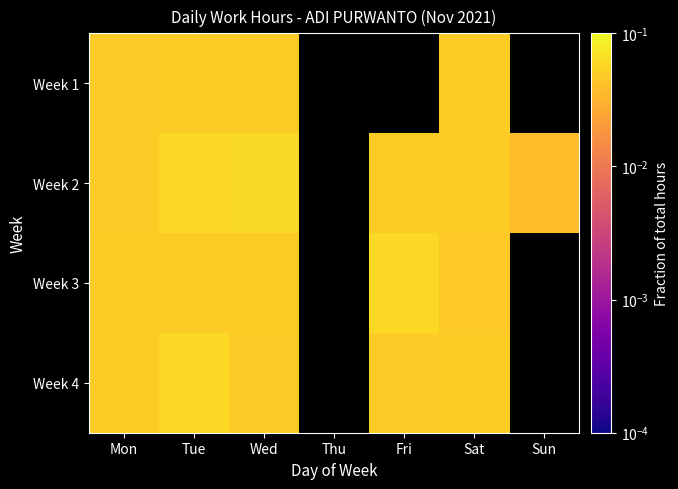

Is the value of Week 1 at Mon greater than the value of Week 2 at Fri?

No